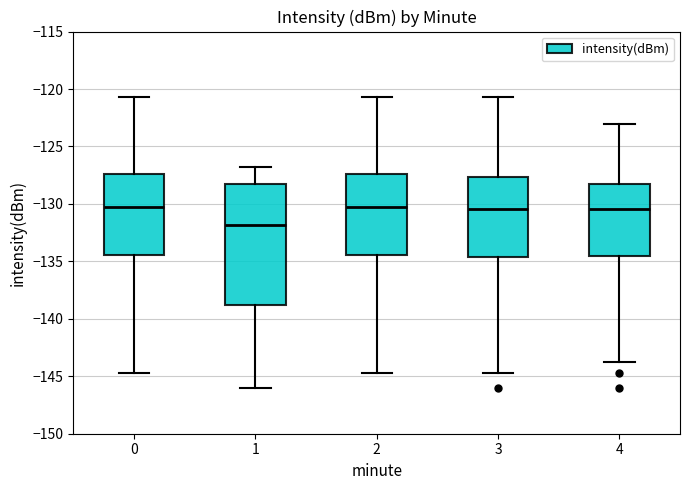

Reading left to right, read every box against the y-axis: the position of its median line, the range the box covers, and the ends of its whiskers. The values are not printed on the chart, so give them approximately, as read against the axis.

0: median -130.5, box -134.5 to -127.5, whiskers -144.5 to -120.5
1: median -132.0, box -139.0 to -128.5, whiskers -146.0 to -127.0
2: median -130.5, box -134.5 to -127.5, whiskers -144.5 to -120.5
3: median -130.5, box -134.5 to -127.5, whiskers -144.5 to -120.5
4: median -130.5, box -134.5 to -128.5, whiskers -143.5 to -123.0